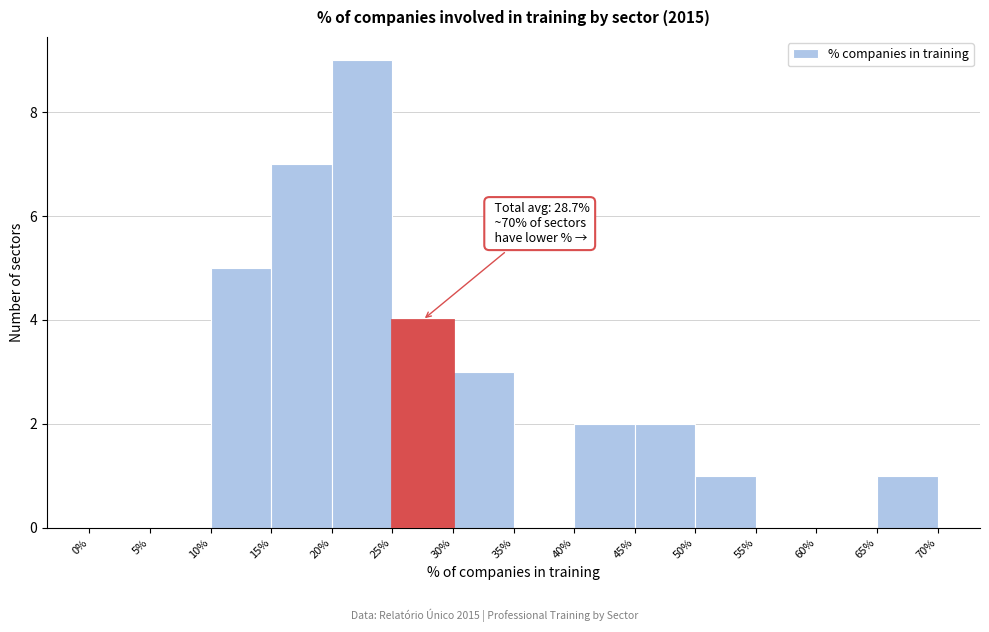

Which range on the x-axis has the tallest bar?

20% to 25%